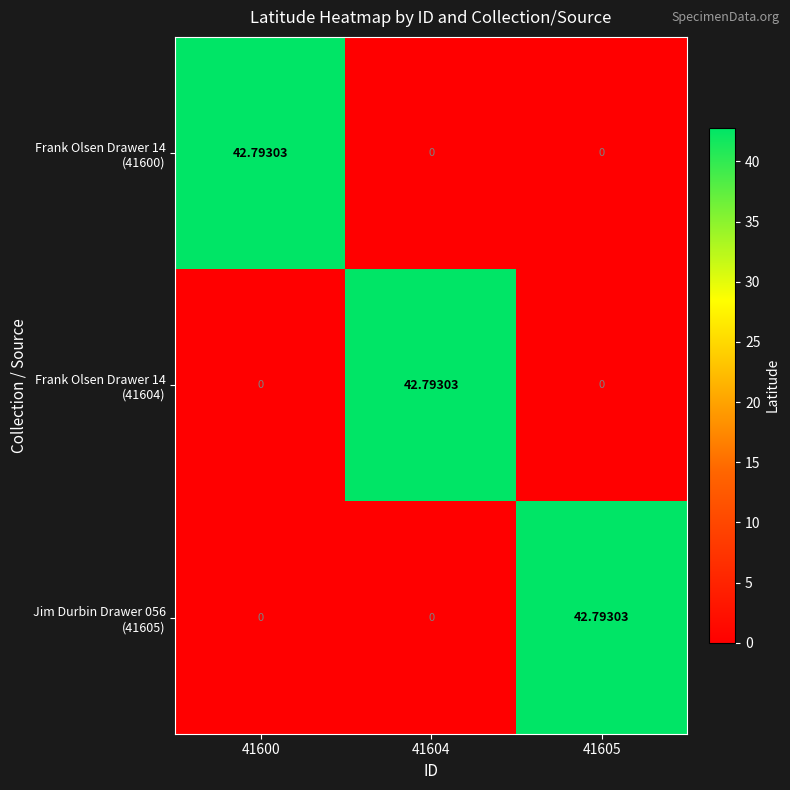

How many data points does each series have?

3